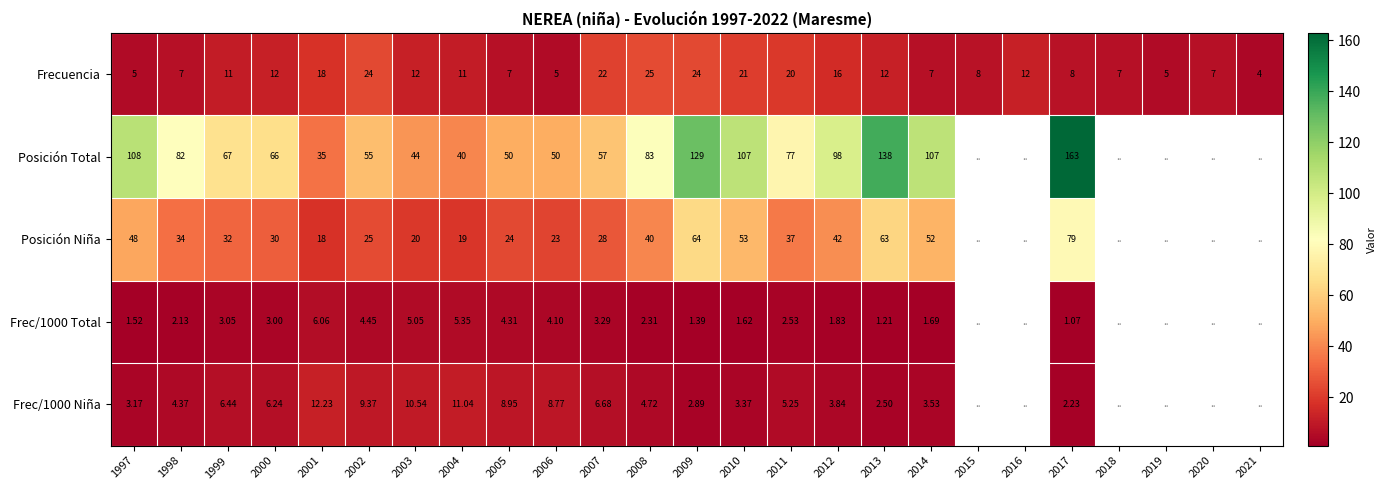

Rank the series at 2011 from highest to lowest value.

Posición Total, Posición Niña, Frecuencia, Frec/1000 Niña, Frec/1000 Total